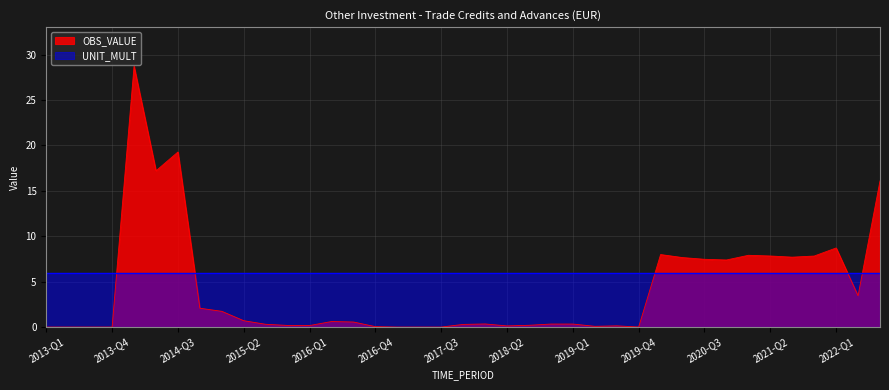

What is the ratio of the value at 2015-Q1 to the value at 2014-Q4?

0.8